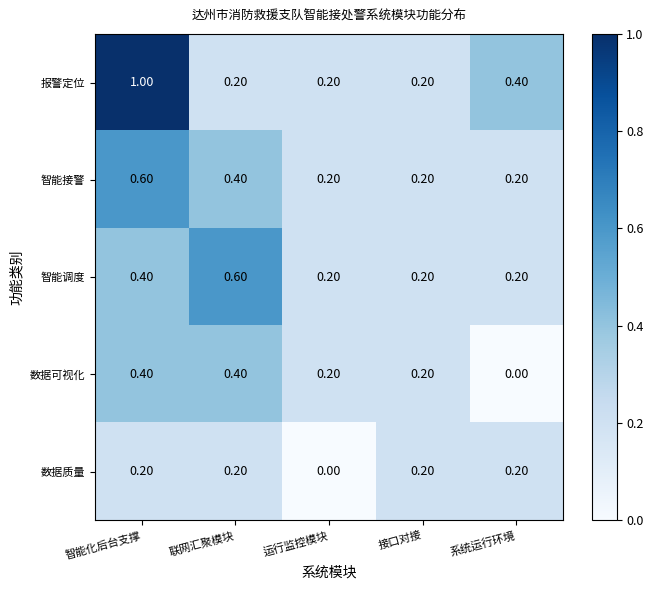

What is the sum of the 数据可视化 values at 接口对接 and 联网汇聚模块?

0.6